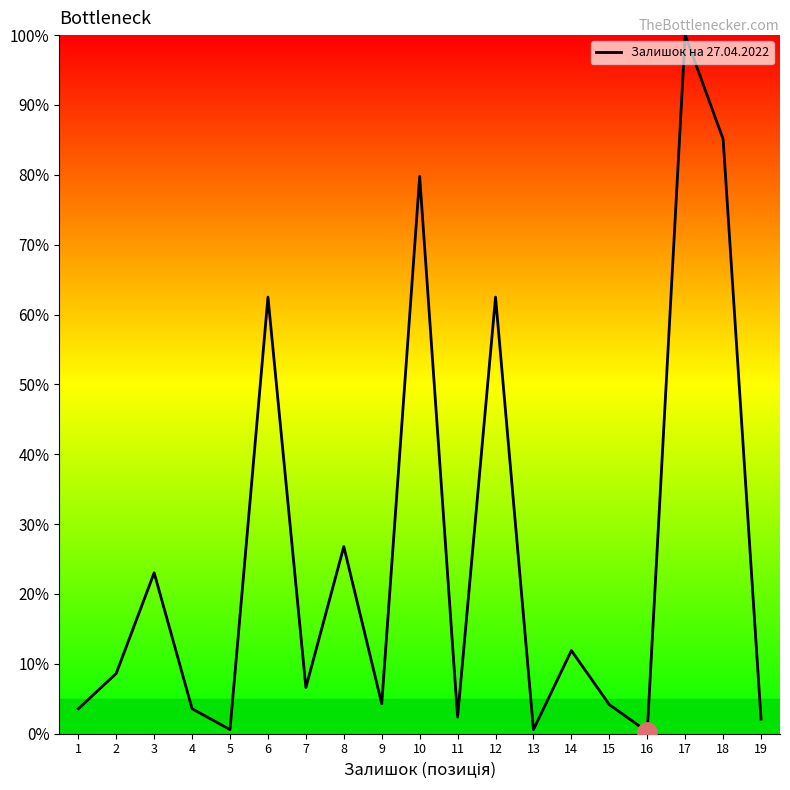

Which label corresponds to the largest value in the chart?

17